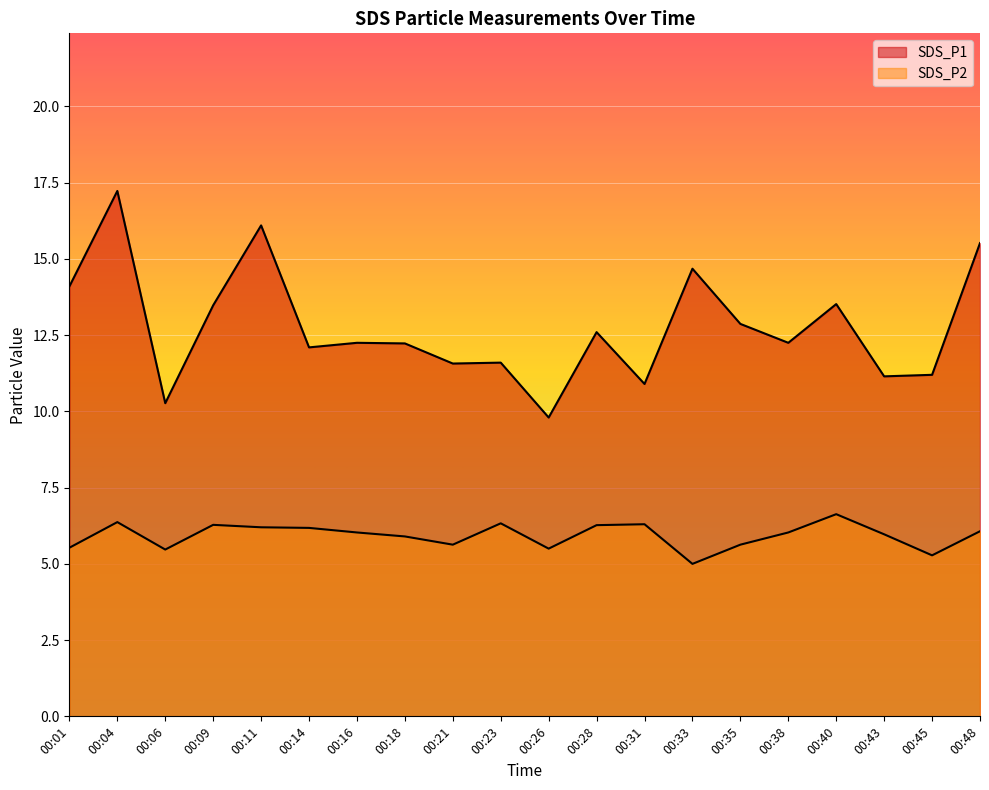

True or false: SDS_P1 and SDS_P2 cross at least once.

False